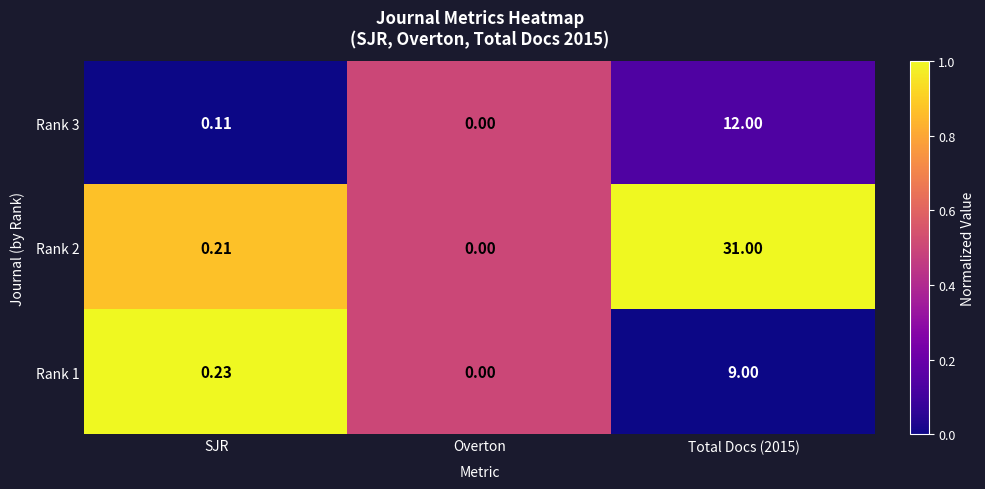

Which label corresponds to the smallest value in the chart?

Overton